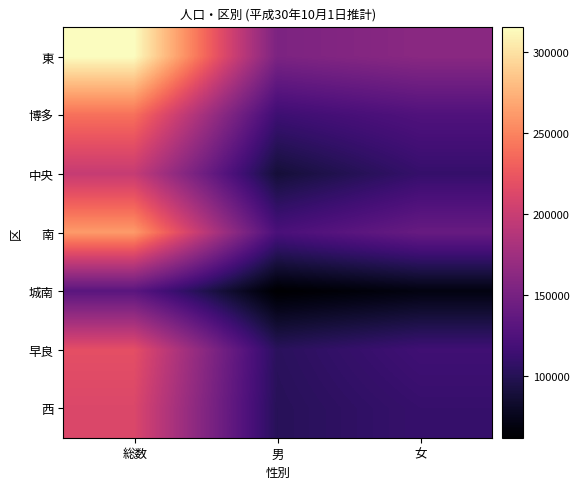

What is the total value across all series at 総数?

1579471